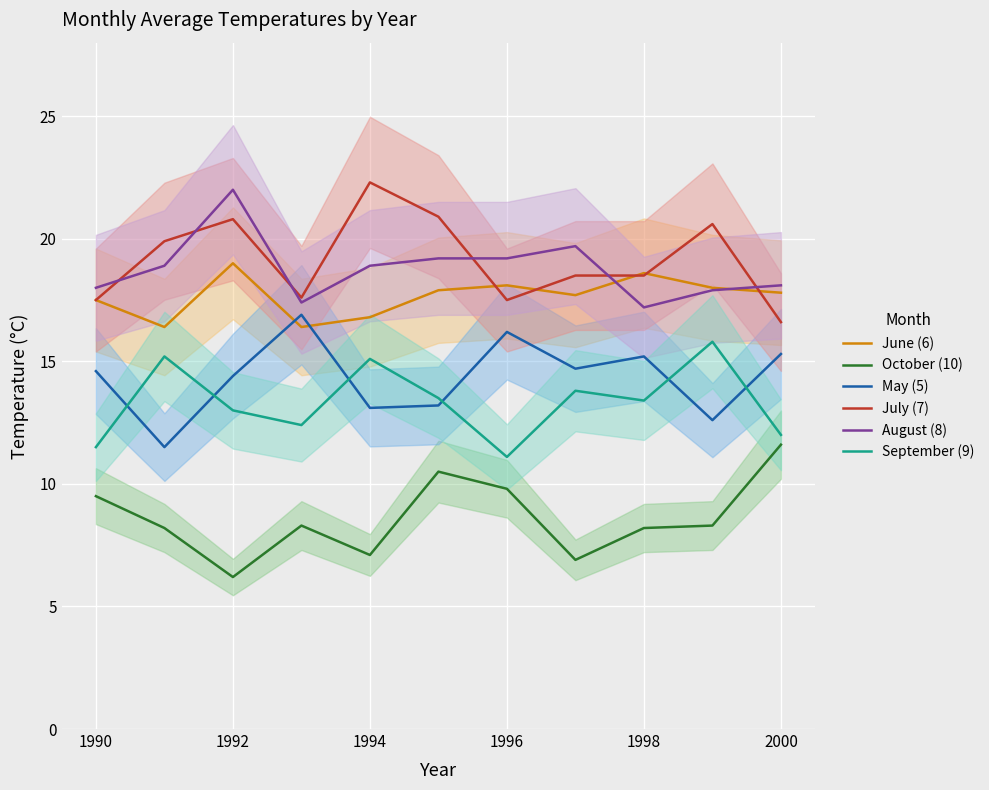

What is the minimum value for June (6)?

16.4